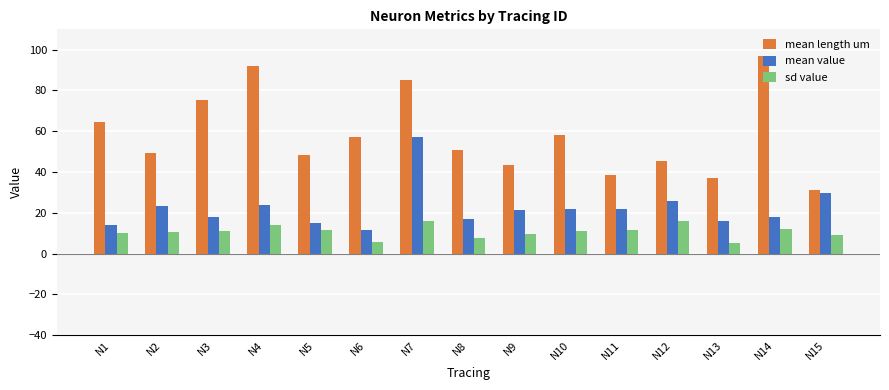

Are the bars grouped side by side (vs. stacked)?

Yes